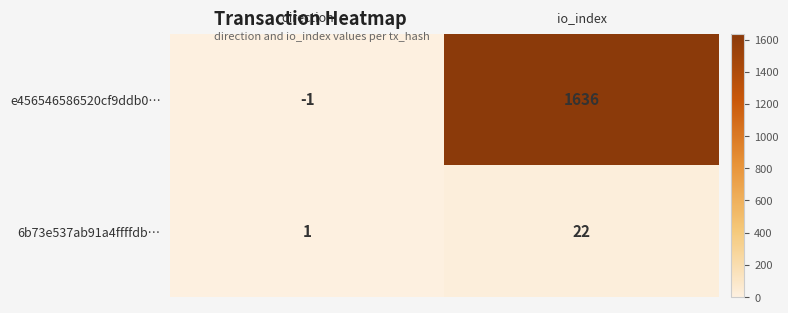

Which series has the largest range (max minus min)?

e456546586520cf9ddb0…